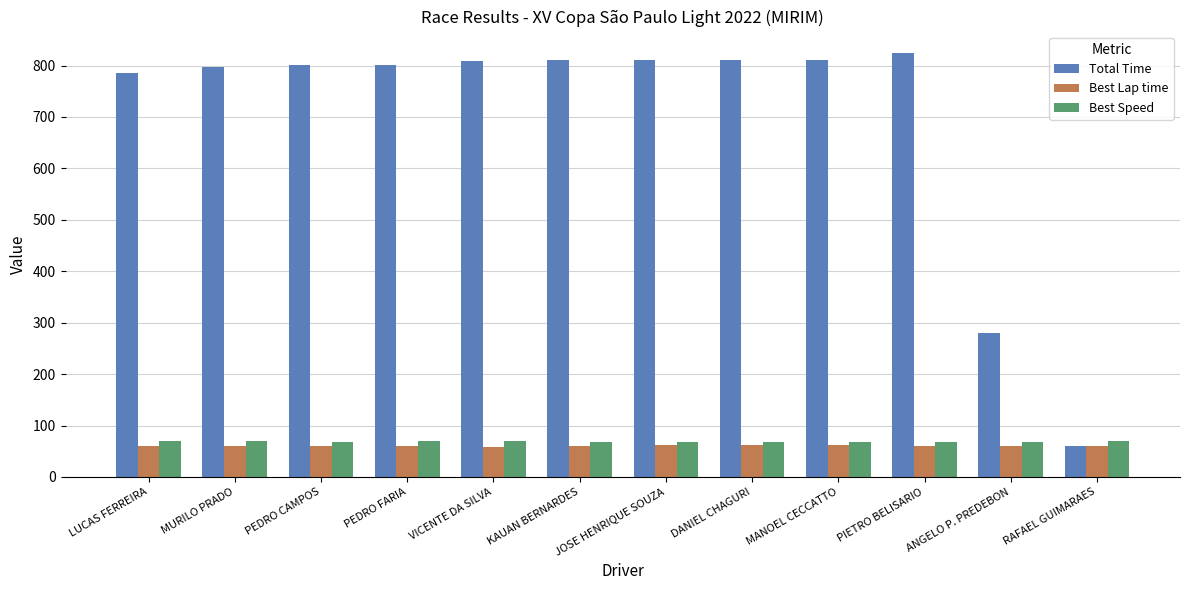

What is the minimum value for Total Time?

60.4